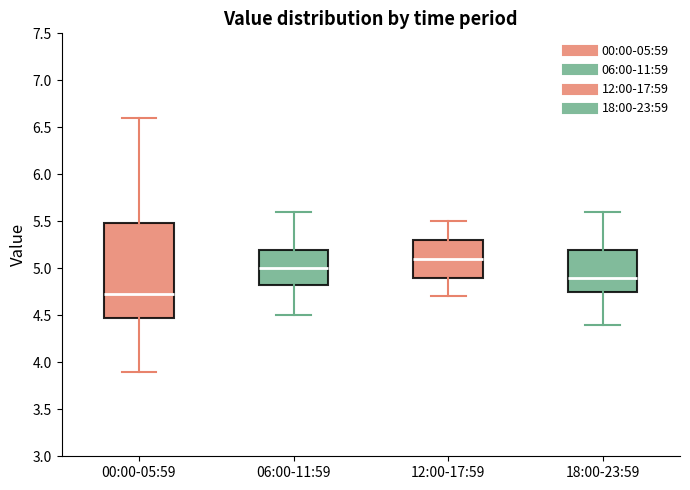

Where does the median line of the box for 06:00-11:59 sit on the y-axis? The values are not printed on the chart, so give them approximately, as read against the axis.

5.00